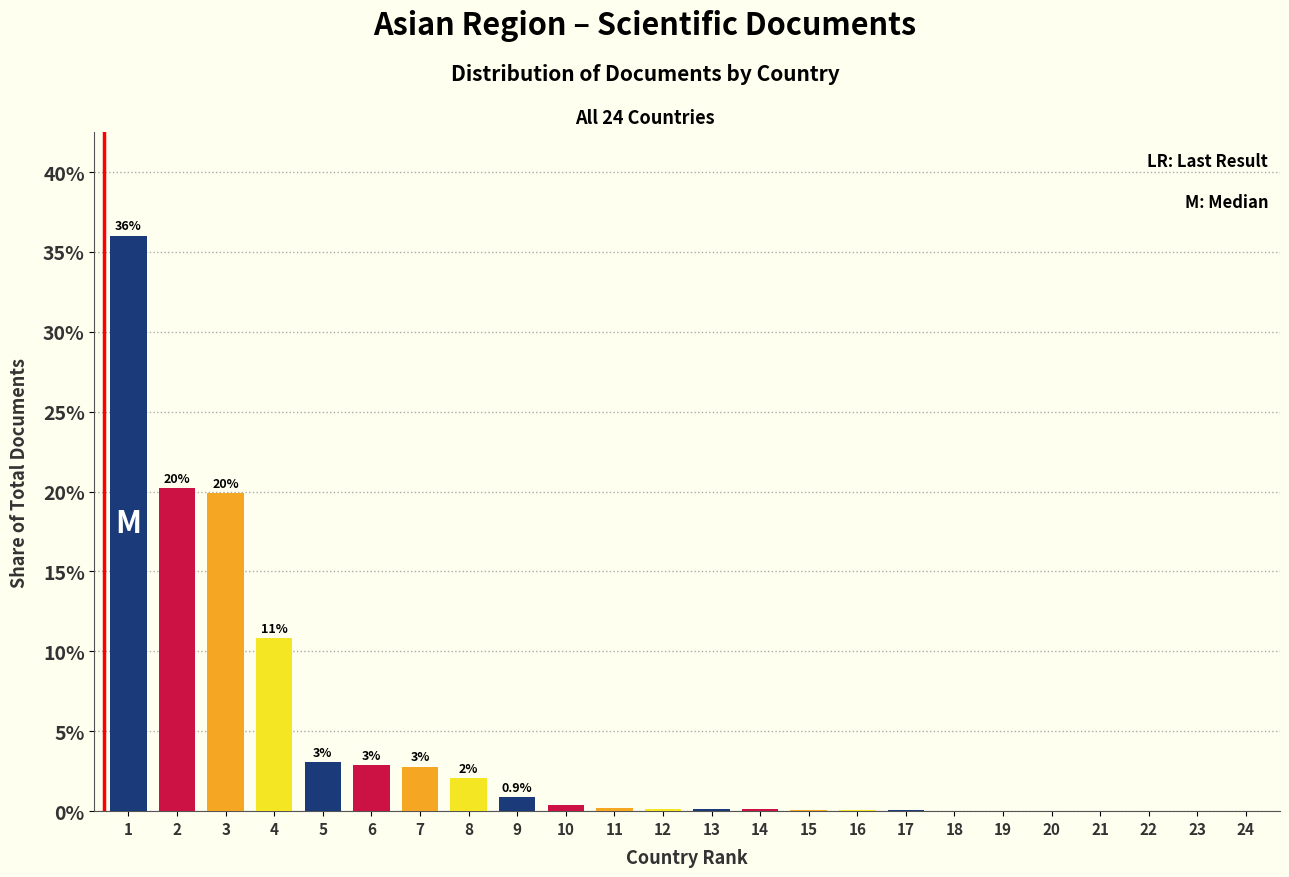

What is the greatest value displayed?

36.0